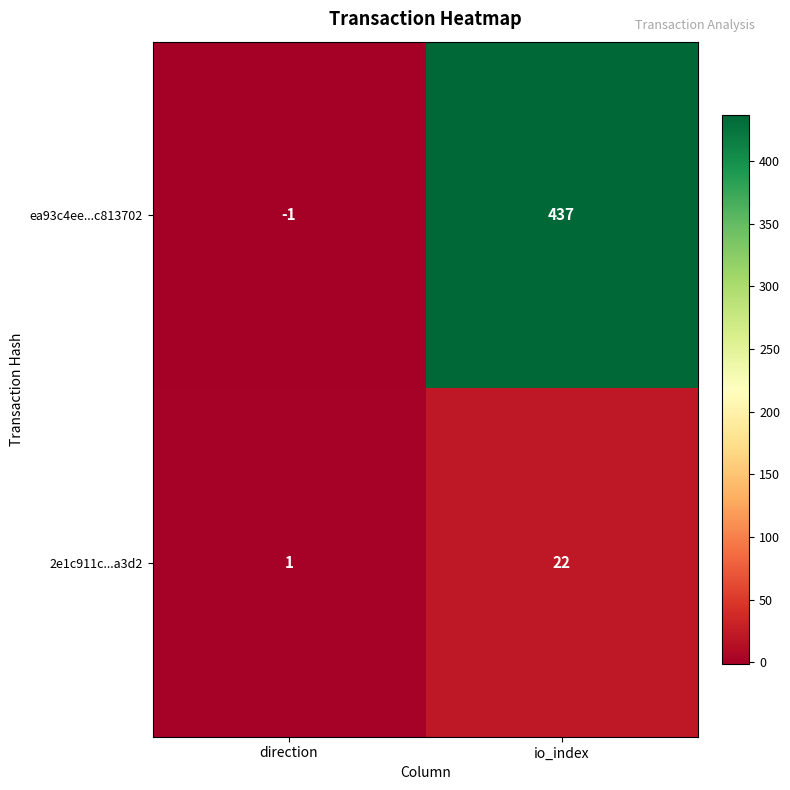

What is the spread (max minus min) of values at direction?

2